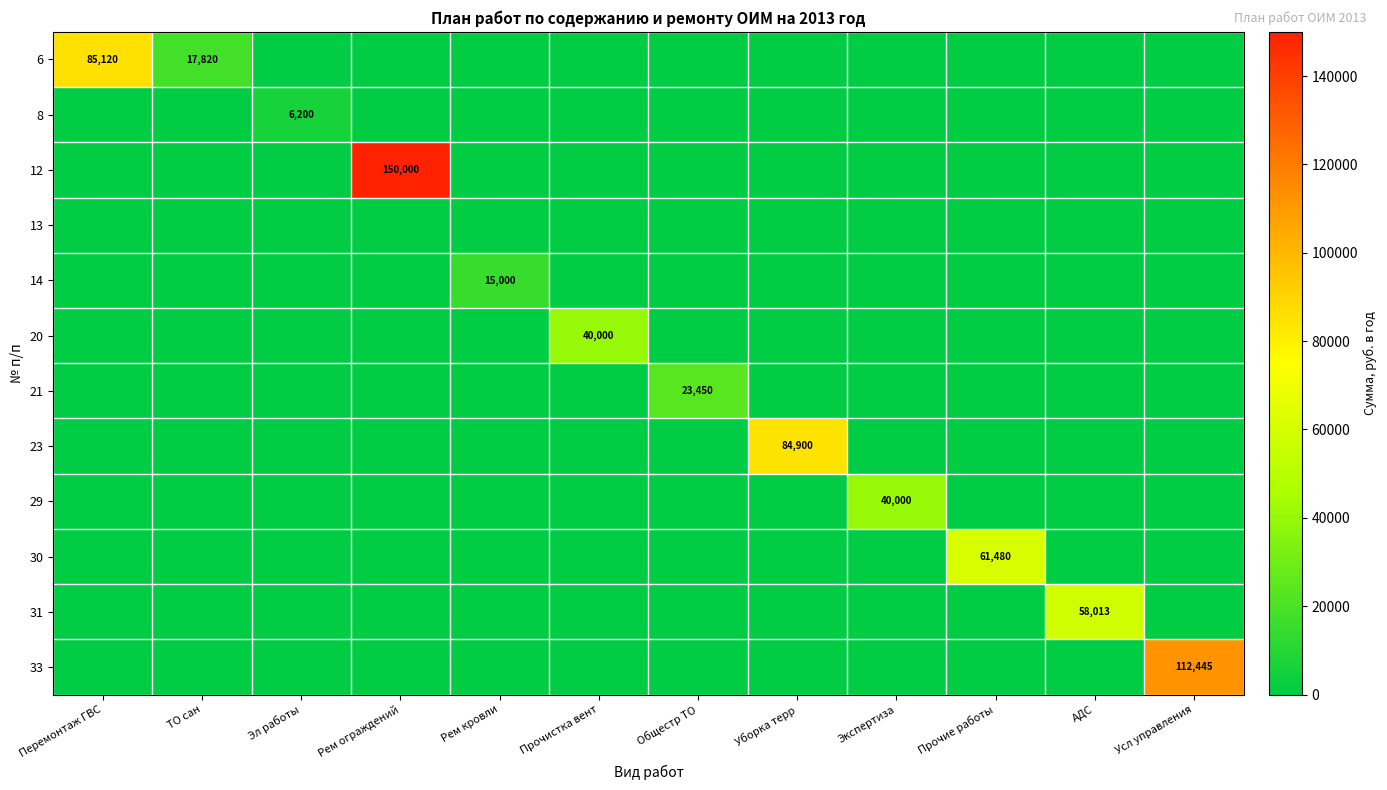

True or false: 29 has a value of 40000 at Экспертиза.

True